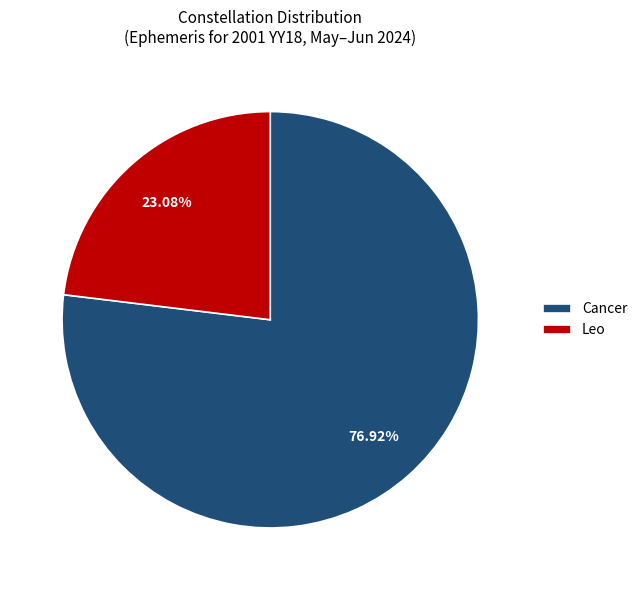

How many slices are in this pie chart?

2